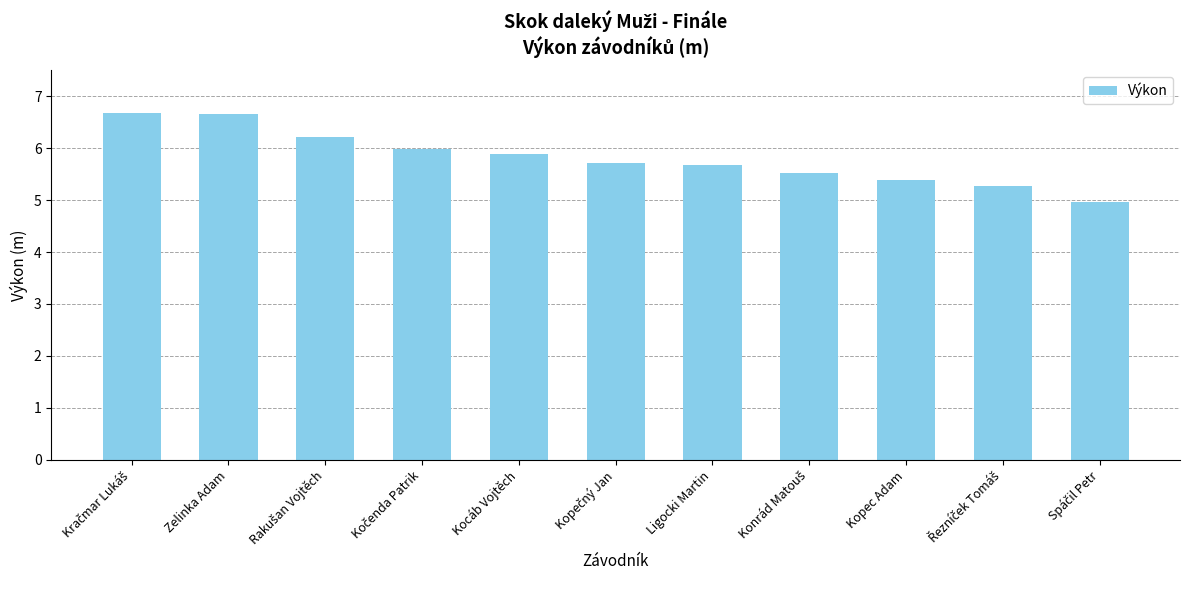

Reading right to left, list all the values displayed in this chart.

5.0	5.3	5.4	5.5	5.7	5.7	5.9	6.0	6.2	6.7	6.7